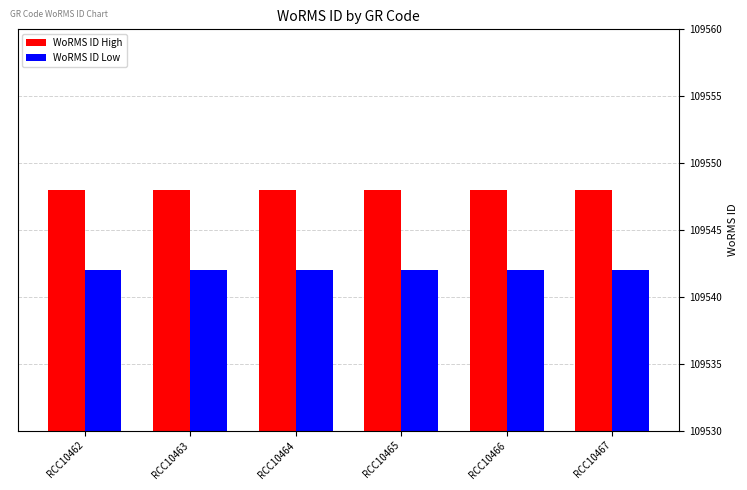

Reading right to left, transcribe all the data shown in this chart.

WoRMS ID High: 109548	109548	109548	109548	109548	109548
WoRMS ID Low: 109542	109542	109542	109542	109542	109542